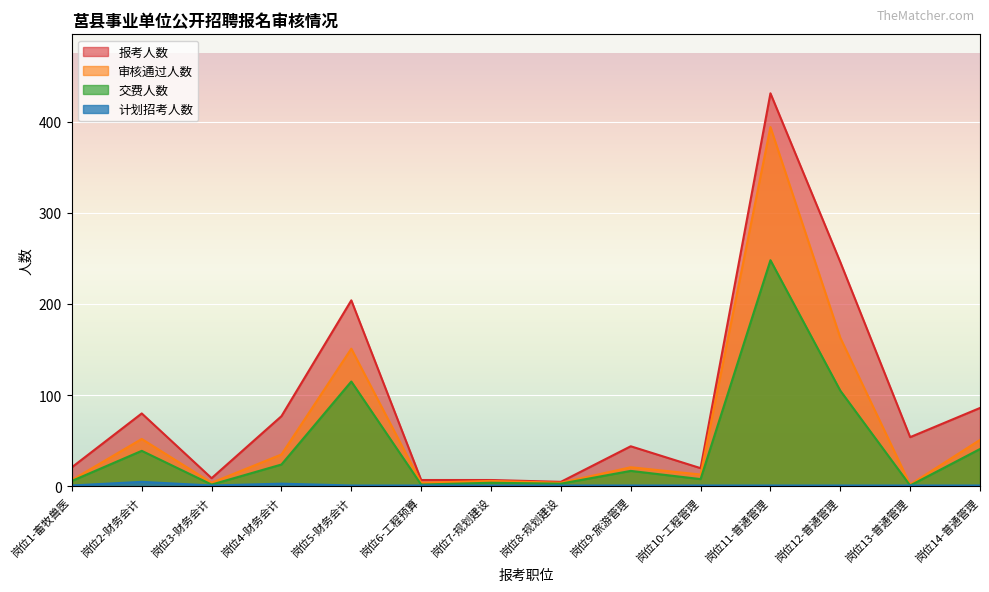

What is the difference between the maximum and second lowest values in the 交费人数 series?

246